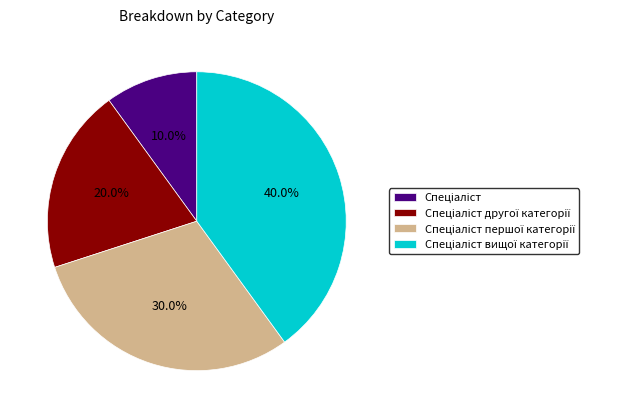

To the nearest percent, what is the difference between the largest and smallest slice percentages?

30%